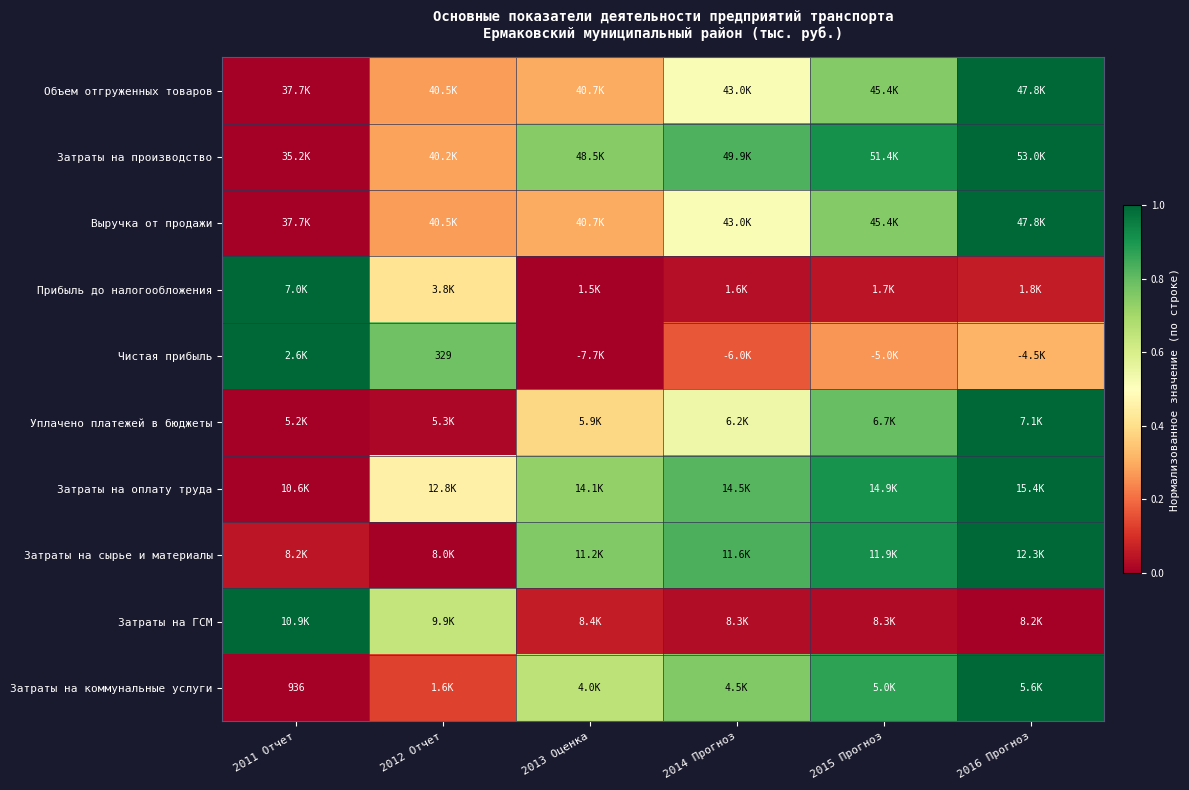

Is the value of Прибыль до налогообложения at 2012 Отчет greater than the value of Выручка от продажи at 2012 Отчет?

Yes